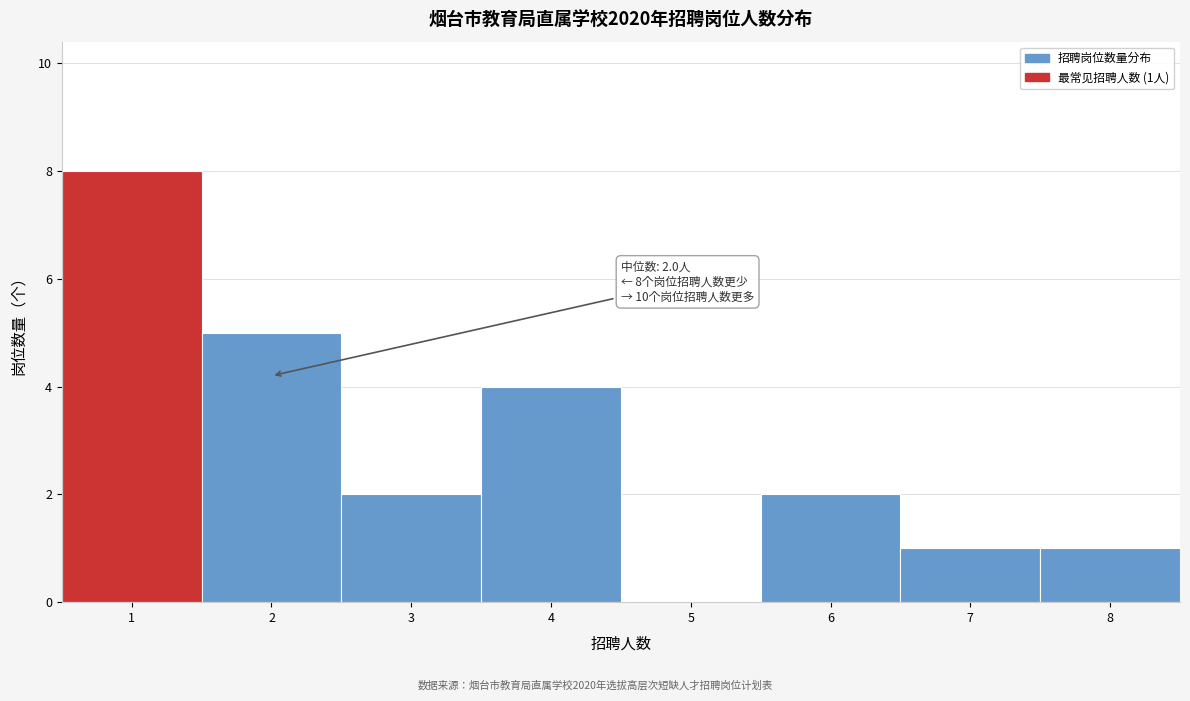

Over which range of the x-axis is the bar tallest?

0.5 to 1.5